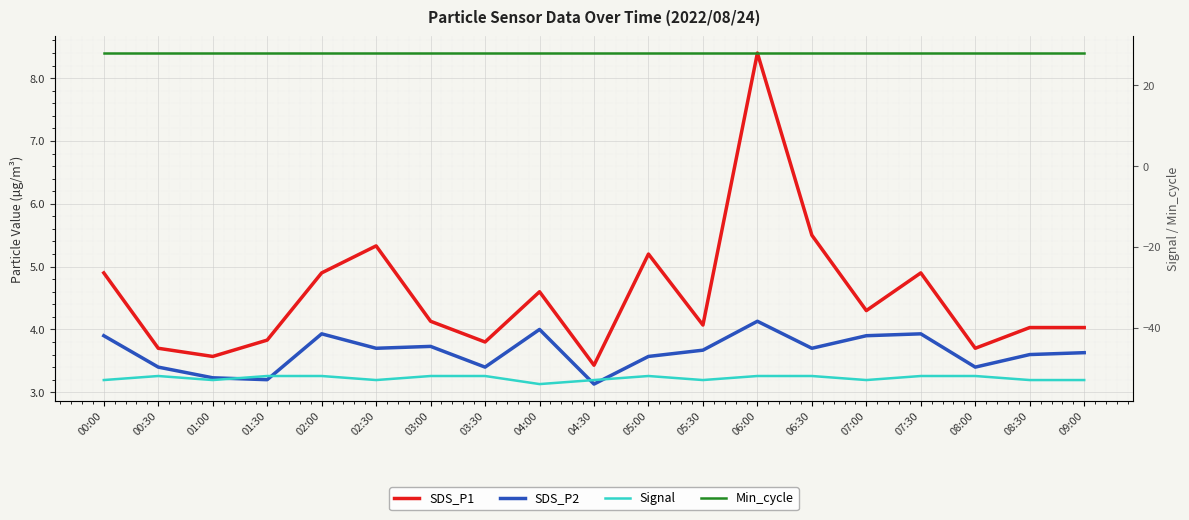

Where is the first local minimum for Signal?

01:00